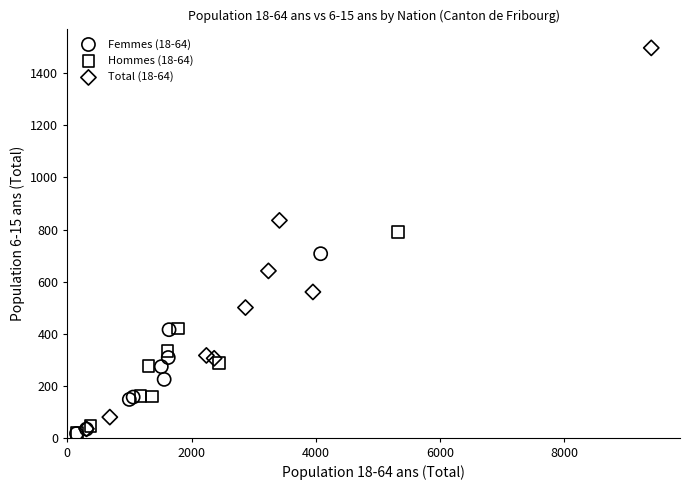

Which series reaches the maximum Y coordinate?

Total (18-64)